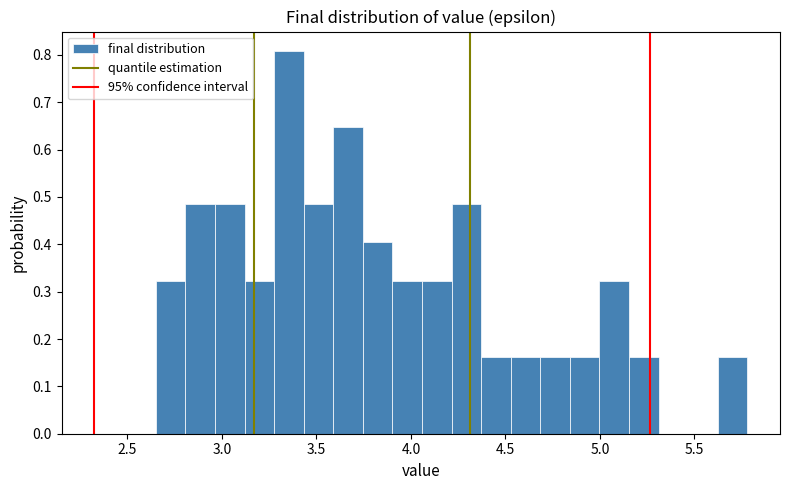

Around what value on the x-axis is the tallest bar? Give the approximate position of its centre, as read against the axis.

3.35